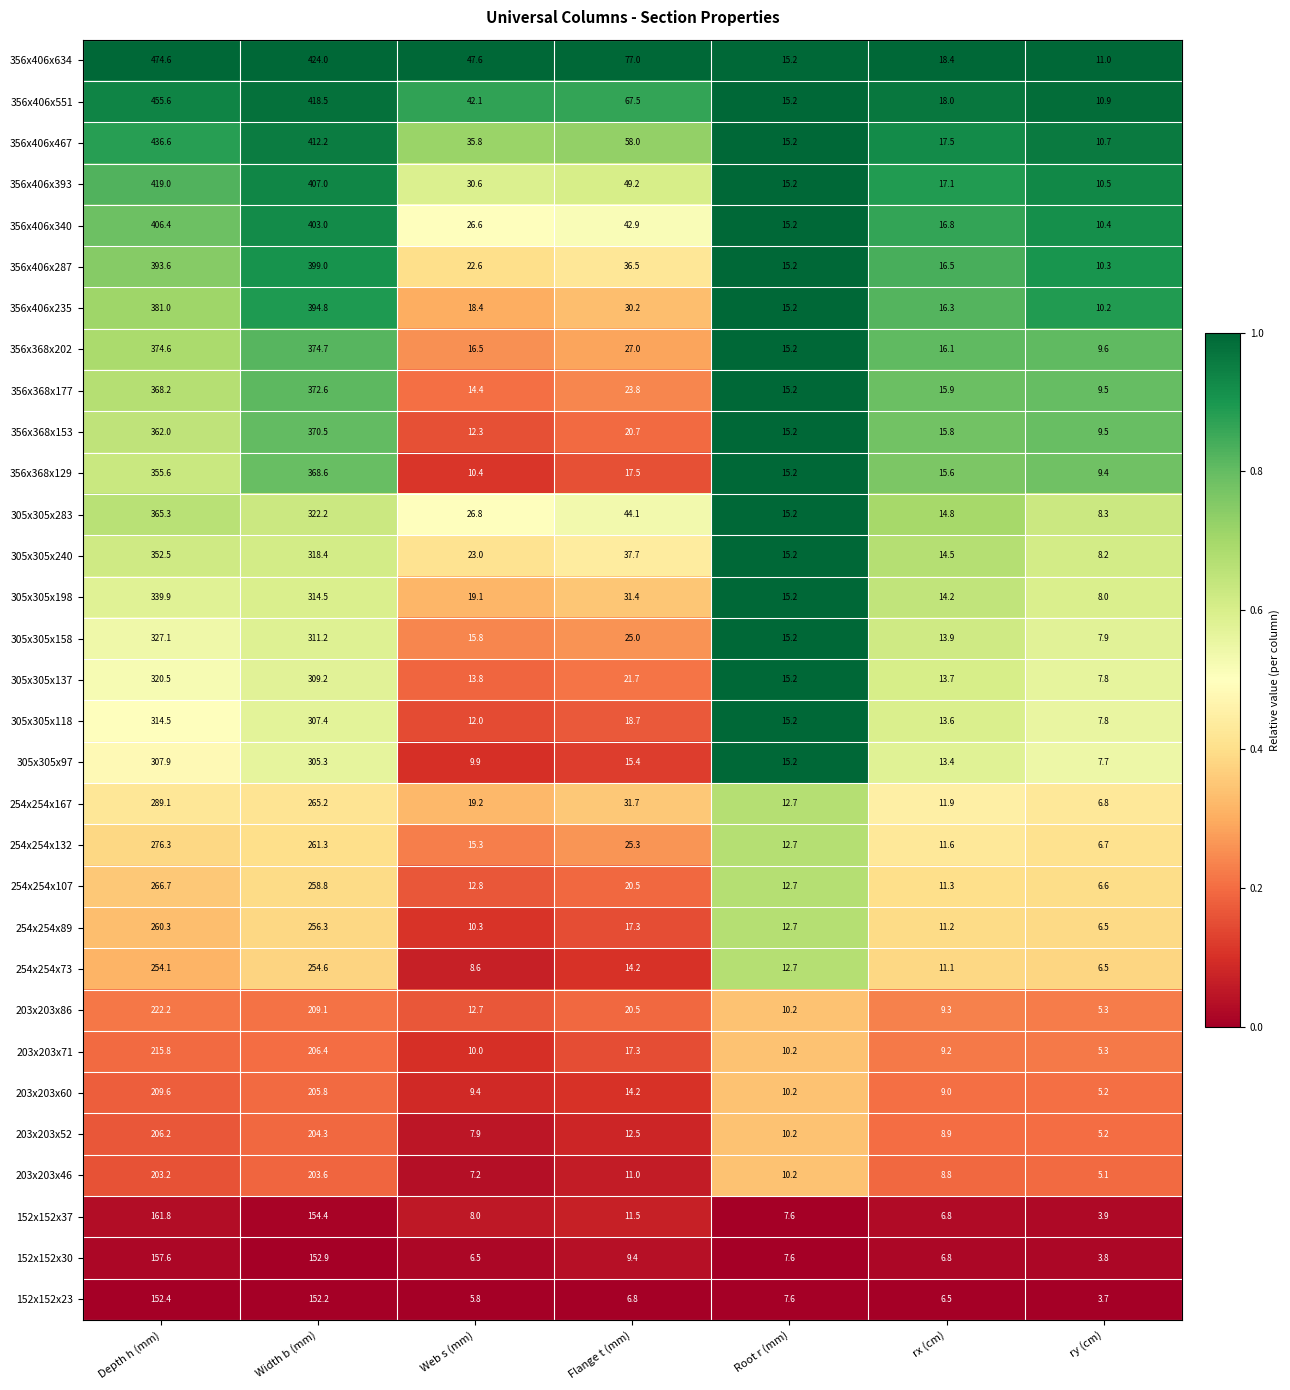

Count the number of data series in this chart.

31